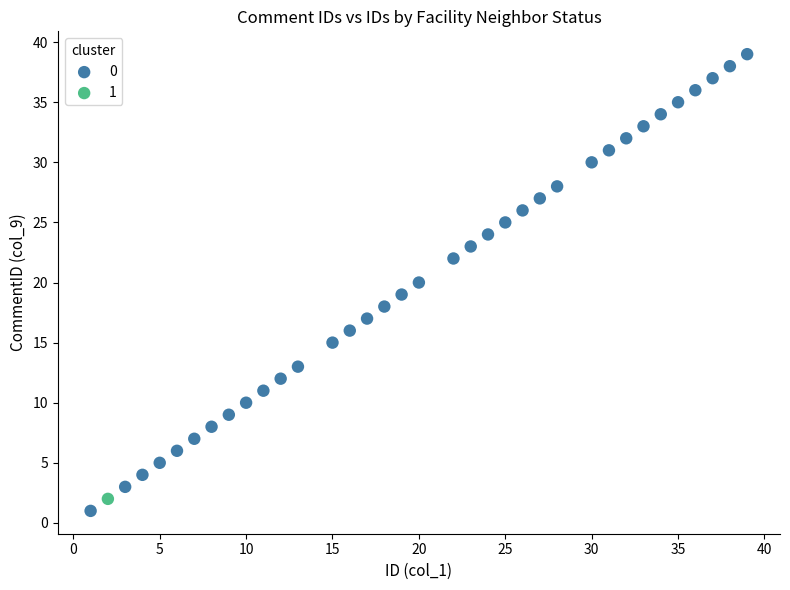

What are all the series names shown in the legend?

0, 1